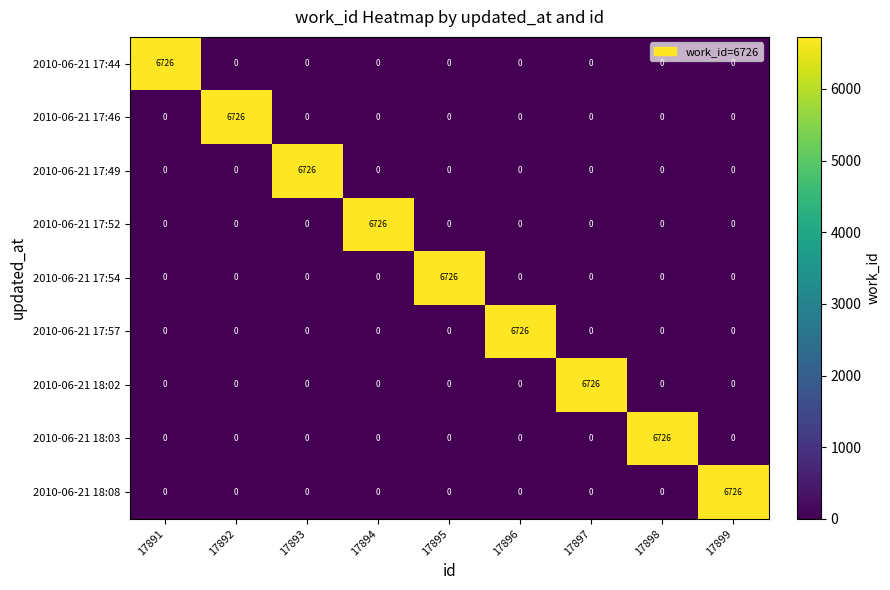

At which label does 2010-06-21 17:44 reach its peak?

17891